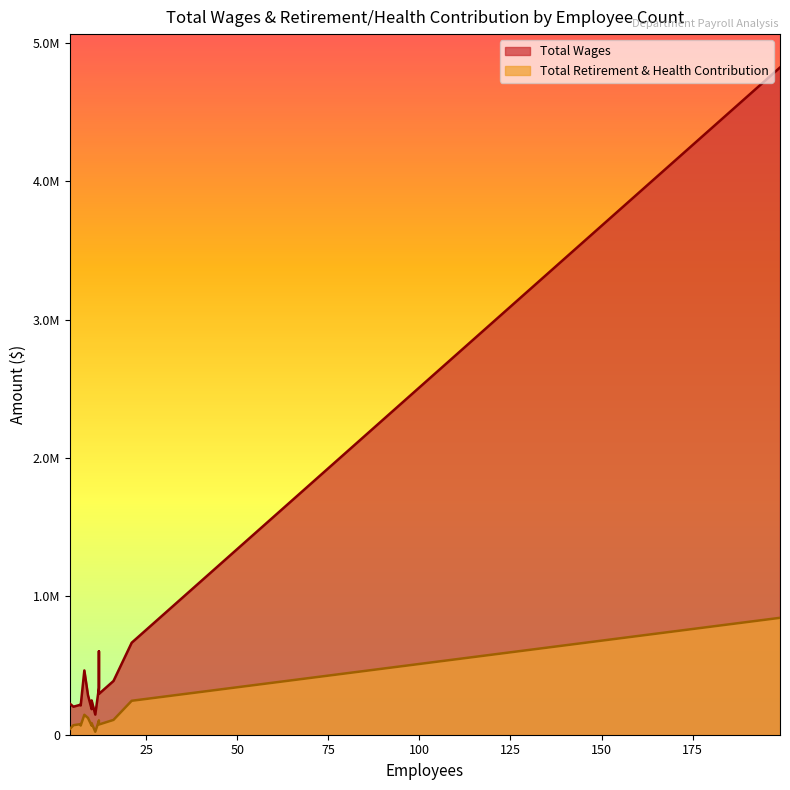

Rank the series by their average value, from lowest to highest.

Total Retirement & Health Contribution, Total Wages